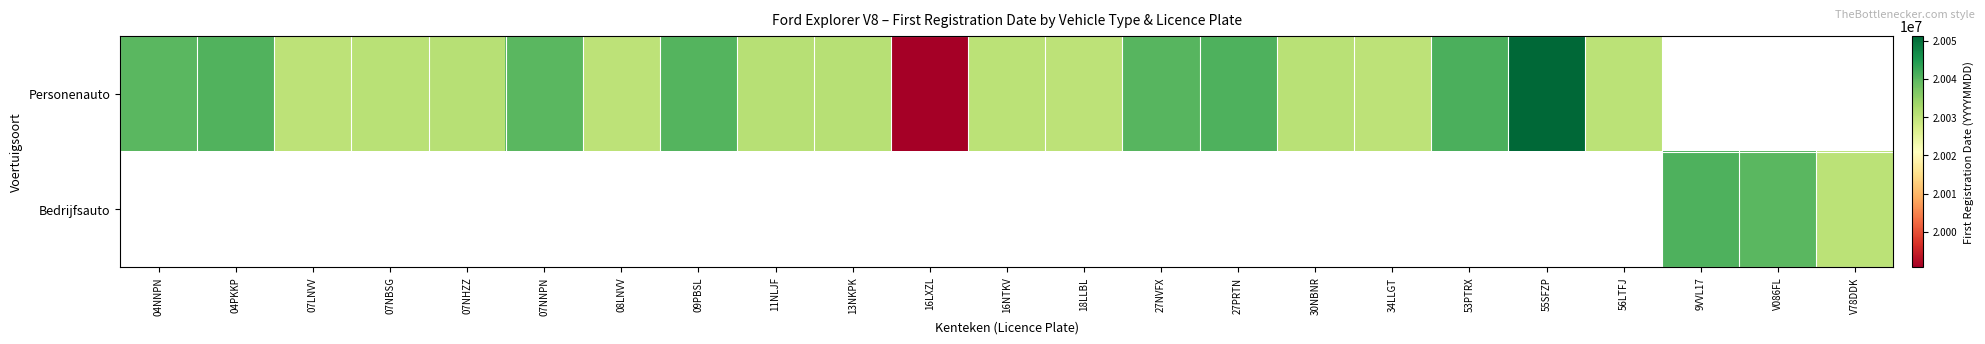

What is the difference between the Personenauto values at 27NVFX and 16LXZL?

49600.0